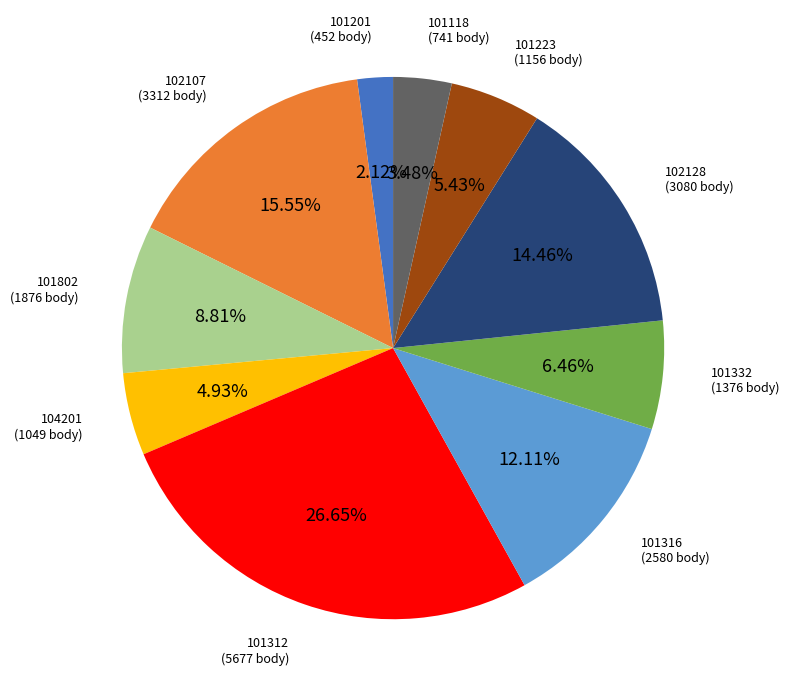

Is there any slice that represents more than half of the pie?

No